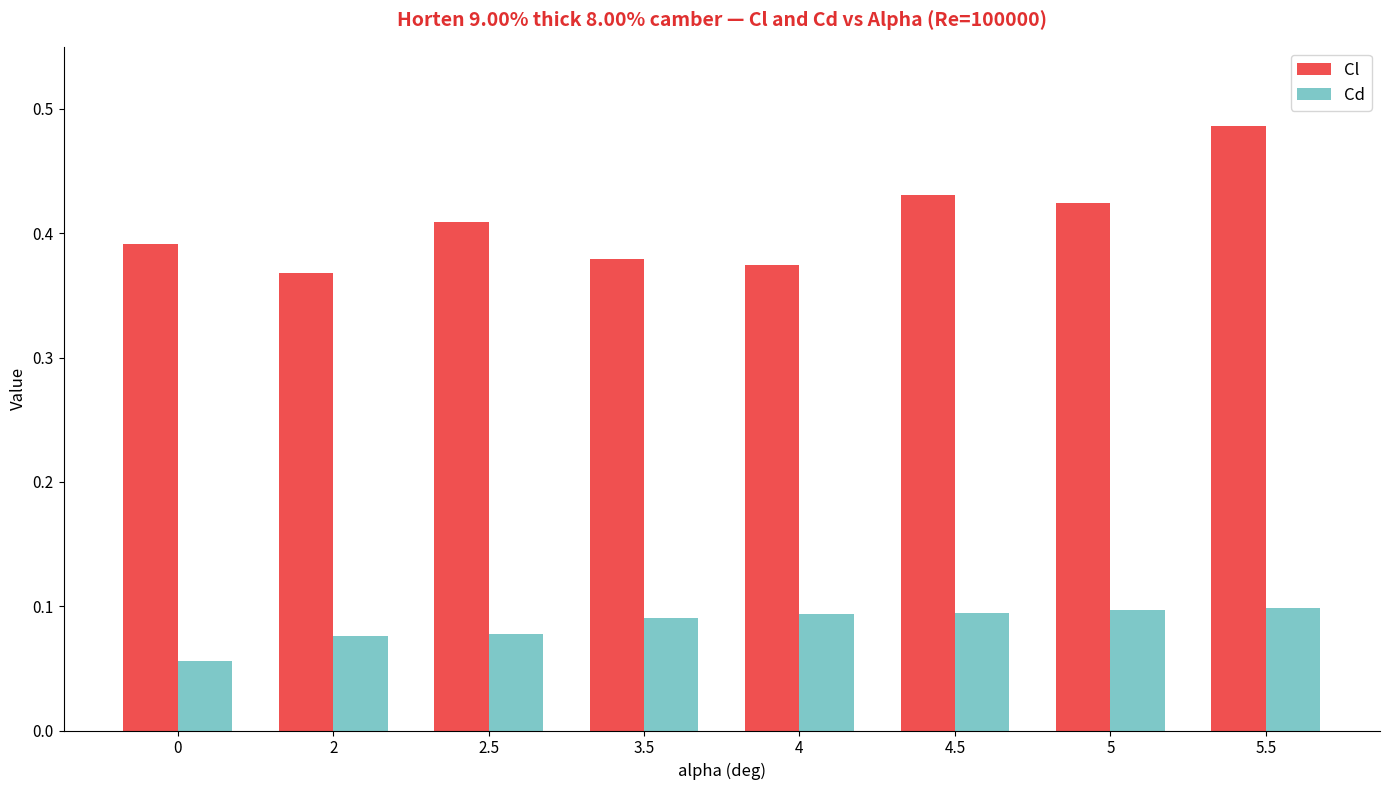

The Cd series shows 0.0 at 0. True or false?

False